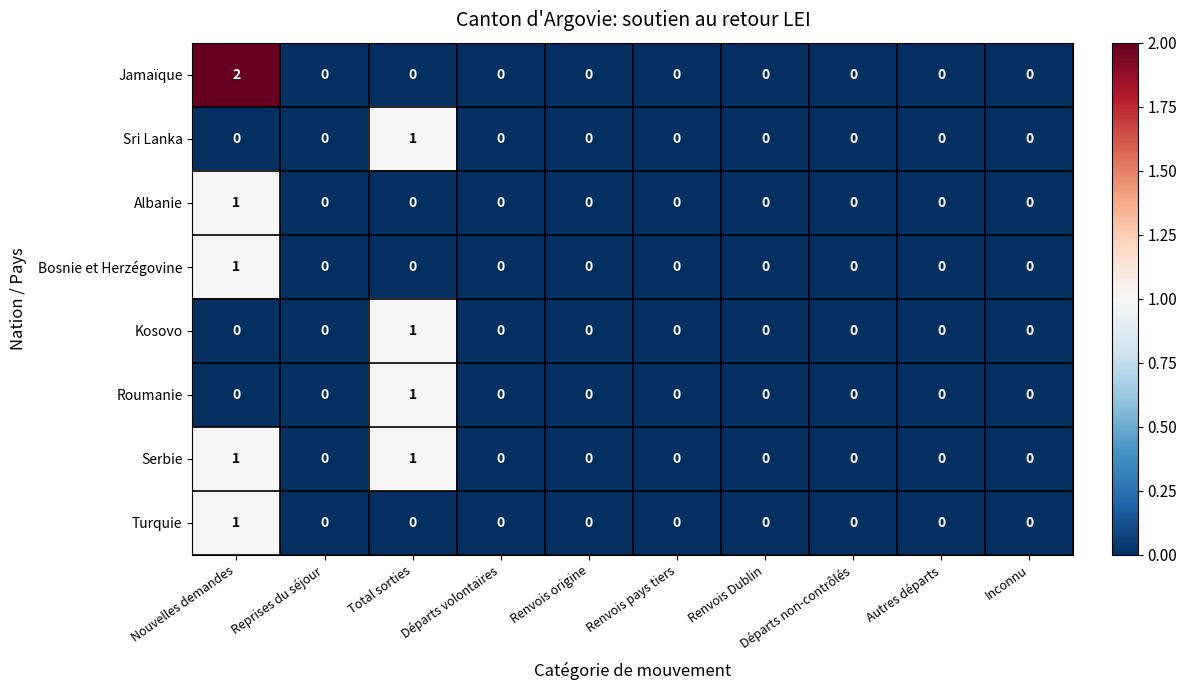

At which category is the sum across all series the highest?

Nouvelles demandes